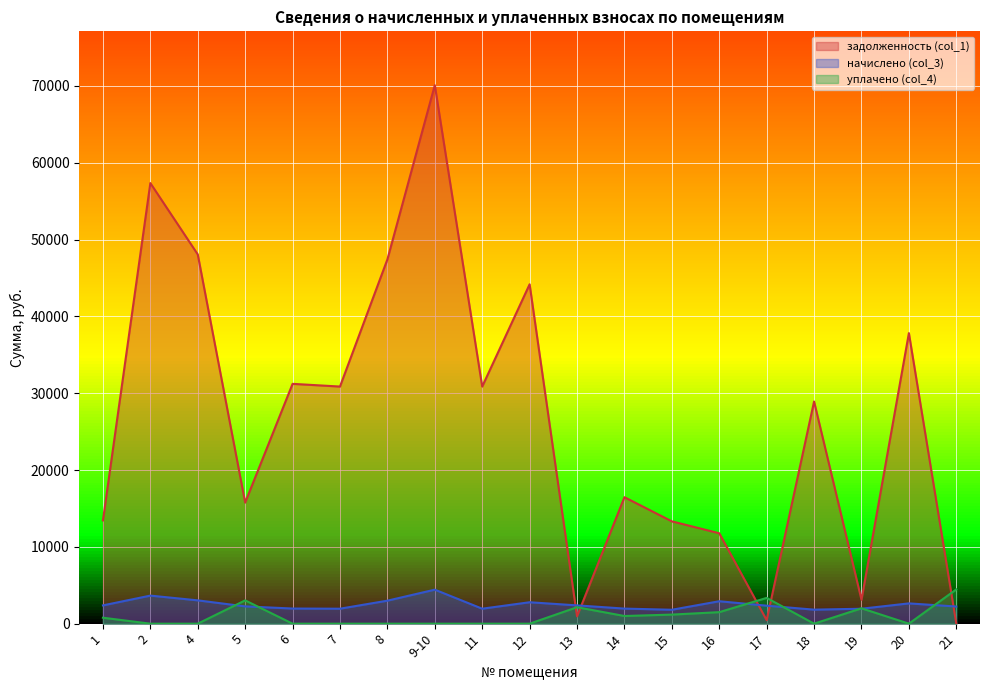

How many values in the начислено (col_3) series exceed 2343?

10